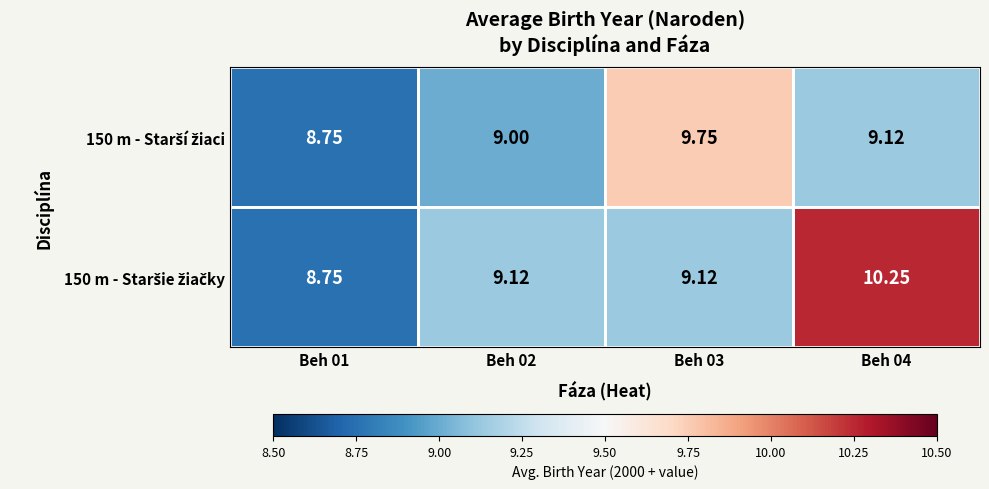

Which series has the widest spread of values?

150 m - Staršie žiačky